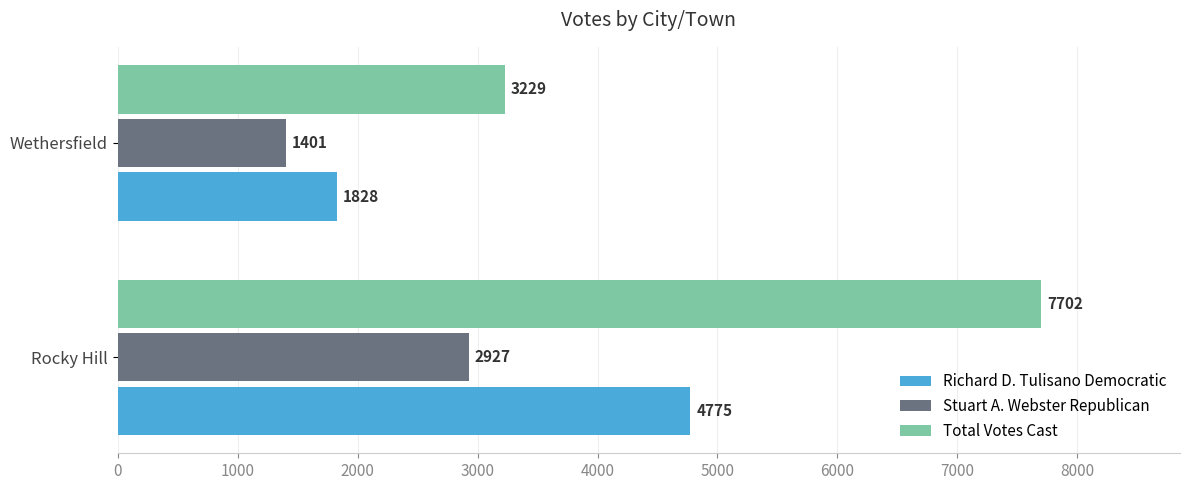

The value of Stuart A. Webster Republican at Rocky Hill is 1799. True or false?

False